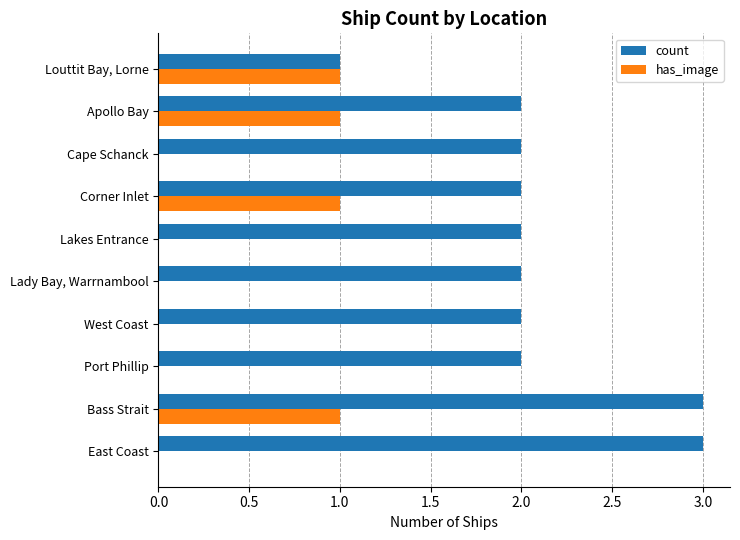

Between Port Phillip and Apollo Bay, which series saw the biggest shift?

has_image